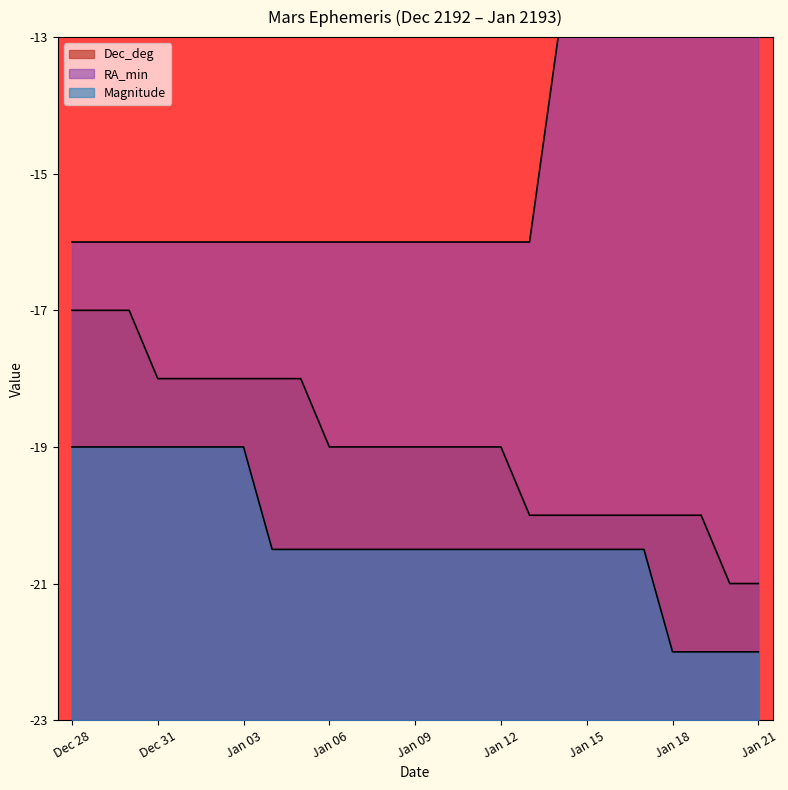

Reading left to right, transcribe all the data shown in this chart.

RA_min: Dec 28=-16.0	Dec 29=-16.0	Dec 30=-16.0	Dec 31=-16.0	Jan 01=-16.0	Jan 02=-16.0	Jan 03=-16.0	Jan 04=-16.0	Jan 05=-16.0	Jan 06=-16.0	Jan 07=-16.0	Jan 08=-16.0	Jan 09=-16.0	Jan 10=-16.0	Jan 11=-16.0	Jan 12=-16.0	Jan 13=-16.0	Jan 14=-13.0	Jan 15=-13.0	Jan 16=-13.0	Jan 17=-13.0	Jan 18=-13.0	Jan 19=-13.0	Jan 20=-13.0	Jan 21=-13.0
Dec_deg: Dec 28=-17.0	Dec 29=-17.0	Dec 30=-17.0	Dec 31=-18.0	Jan 01=-18.0	Jan 02=-18.0	Jan 03=-18.0	Jan 04=-18.0	Jan 05=-18.0	Jan 06=-19.0	Jan 07=-19.0	Jan 08=-19.0	Jan 09=-19.0	Jan 10=-19.0	Jan 11=-19.0	Jan 12=-19.0	Jan 13=-20.0	Jan 14=-20.0	Jan 15=-20.0	Jan 16=-20.0	Jan 17=-20.0	Jan 18=-20.0	Jan 19=-20.0	Jan 20=-21.0	Jan 21=-21.0
Magnitude: Dec 28=-19.0	Dec 29=-19.0	Dec 30=-19.0	Dec 31=-19.0	Jan 01=-19.0	Jan 02=-19.0	Jan 03=-19.0	Jan 04=-20.5	Jan 05=-20.5	Jan 06=-20.5	Jan 07=-20.5	Jan 08=-20.5	Jan 09=-20.5	Jan 10=-20.5	Jan 11=-20.5	Jan 12=-20.5	Jan 13=-20.5	Jan 14=-20.5	Jan 15=-20.5	Jan 16=-20.5	Jan 17=-20.5	Jan 18=-22.0	Jan 19=-22.0	Jan 20=-22.0	Jan 21=-22.0